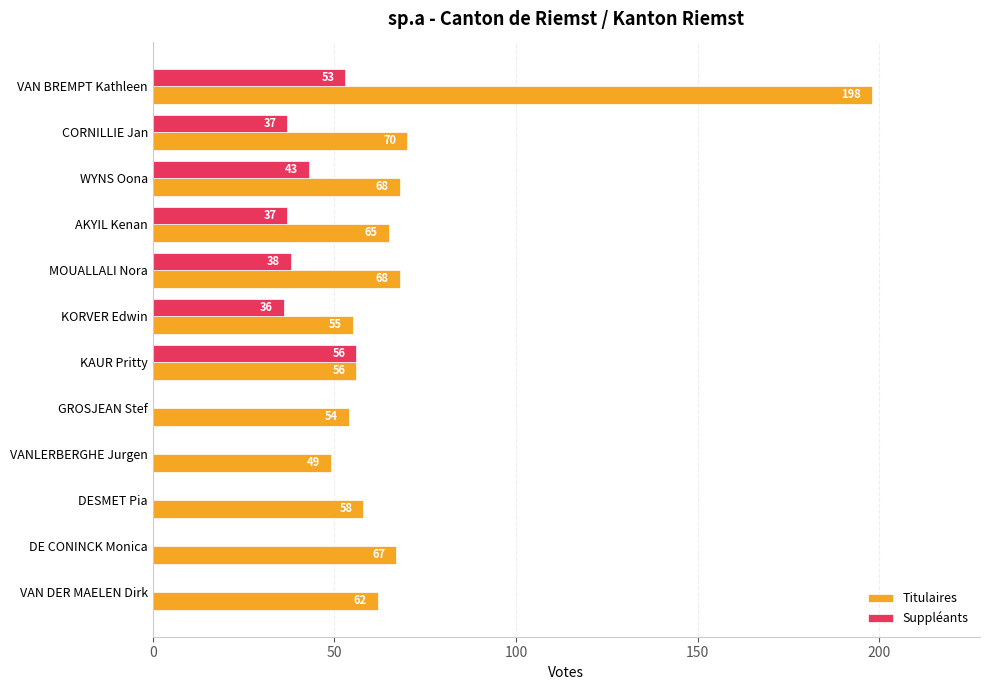

How many positive values does the Suppléants series have?

7